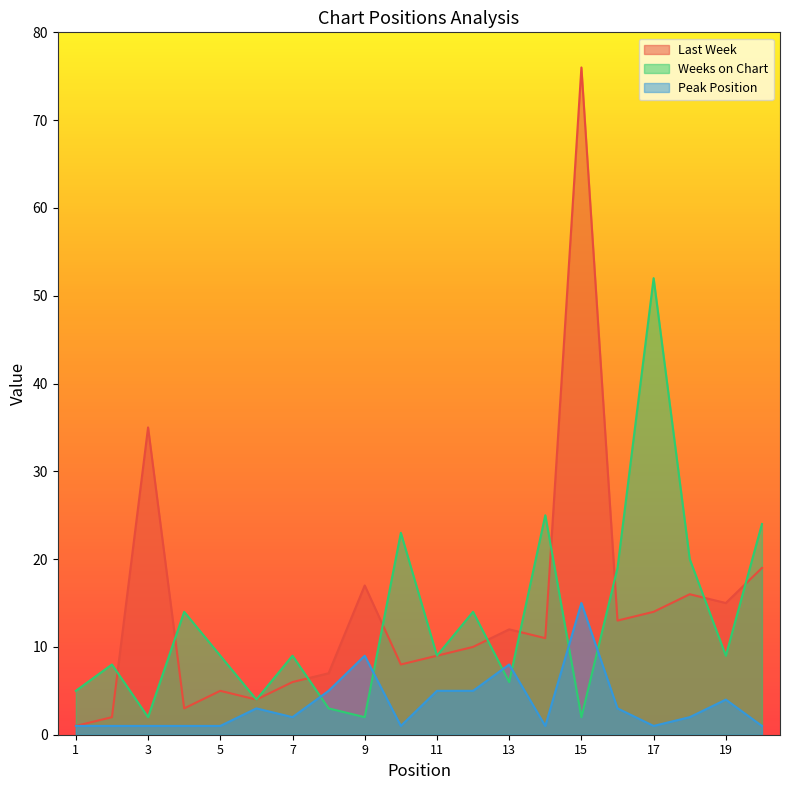

How many lines are shown in the chart?

3